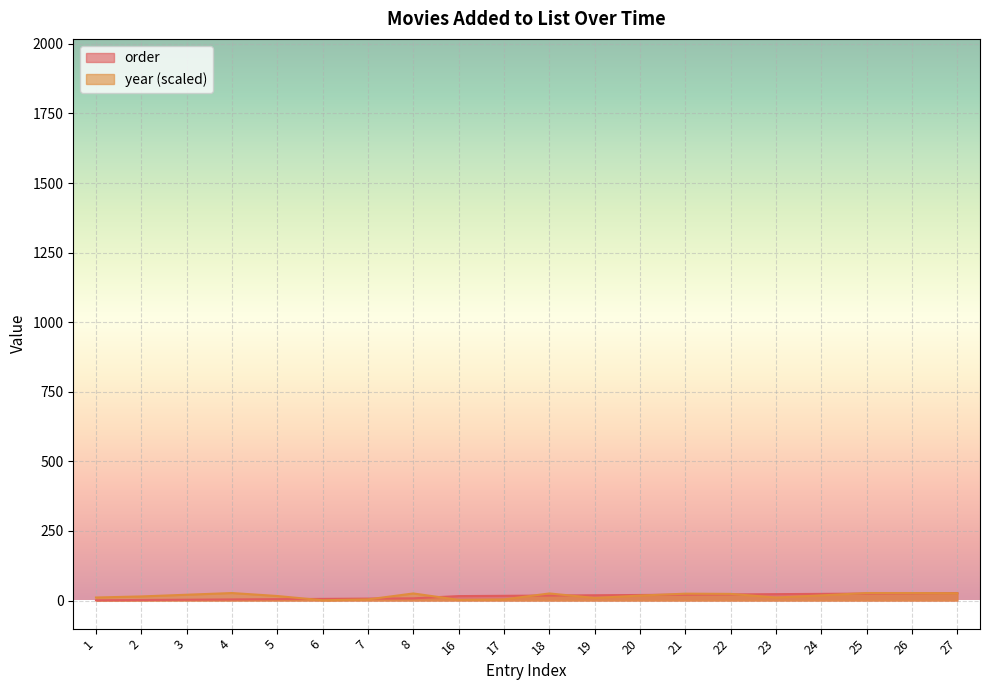

What is the value of the order point at the 6th from the left?

6.0